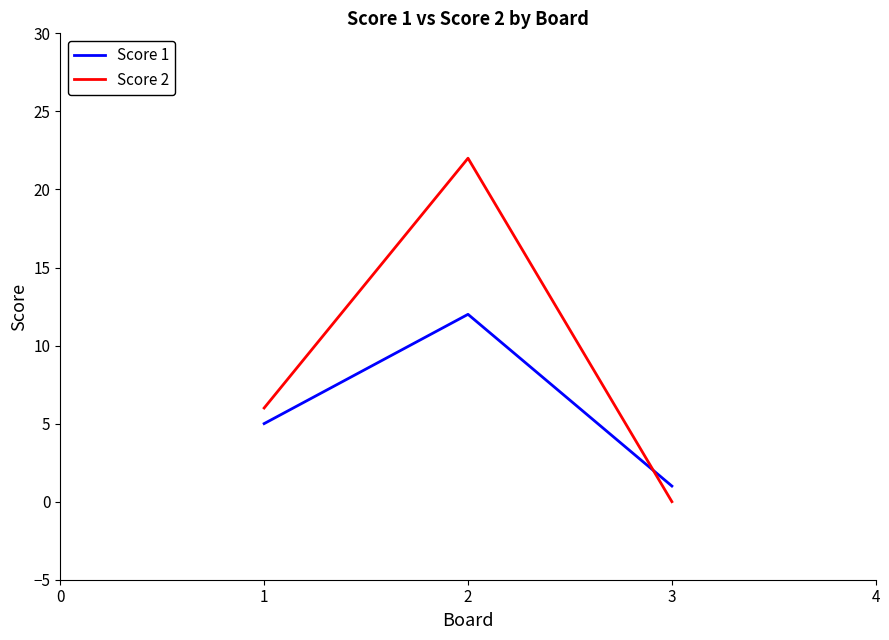

Is the value of Score 1 at 1 greater than the value of Score 2 at 2?

No